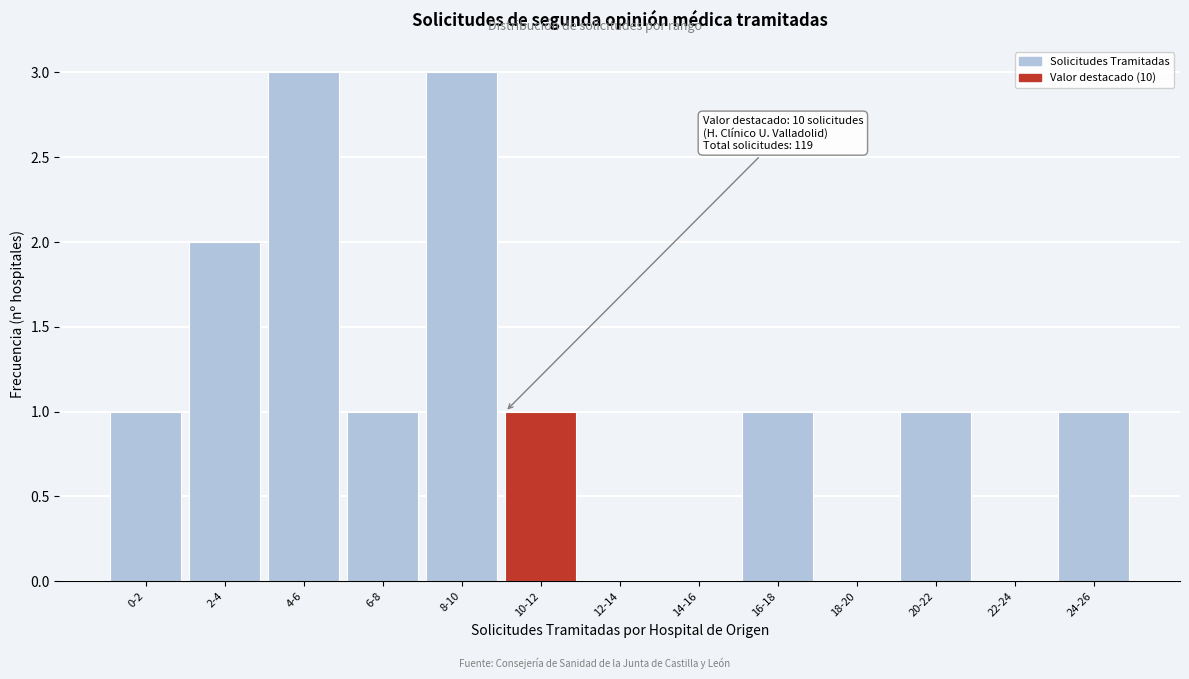

Reading right to left, what are all the values shown in this chart?

24-26=1	22-24=0	20-22=1	18-20=0	16-18=1	14-16=0	12-14=0	10-12=1	8-10=3	6-8=1	4-6=3	2-4=2	0-2=1